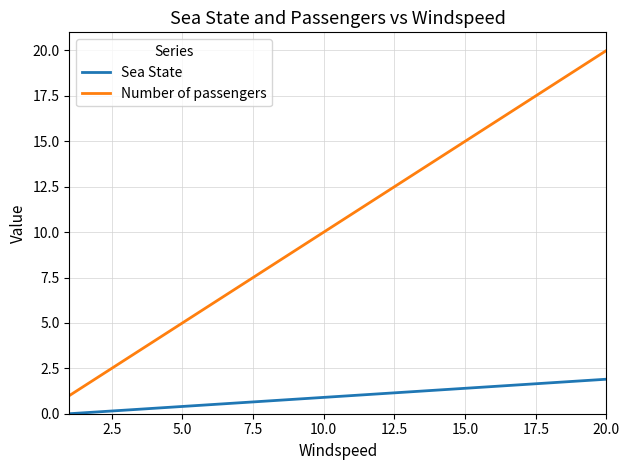

Which series has the widest spread of values?

Number of passengers